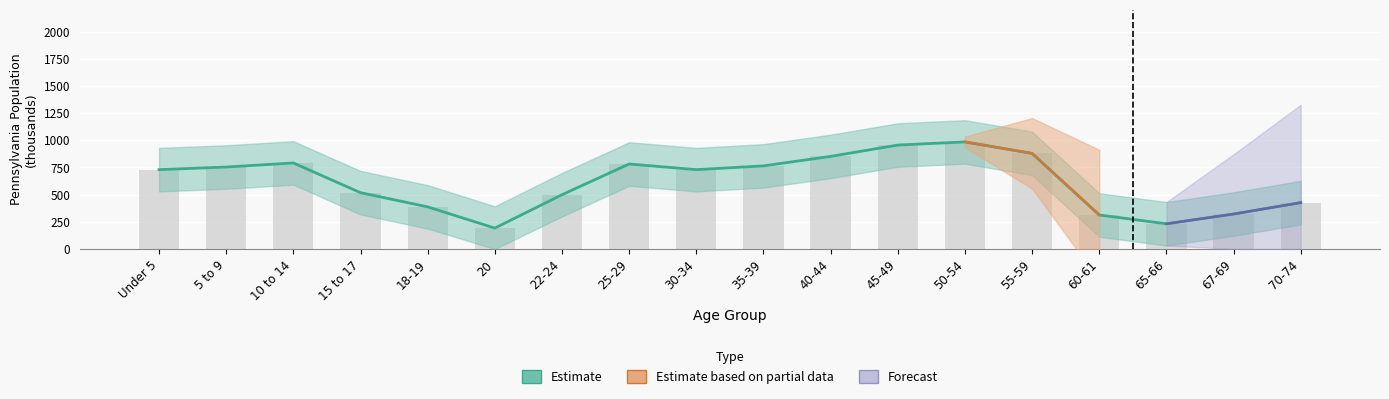

Which category has the lowest value across all series?

20